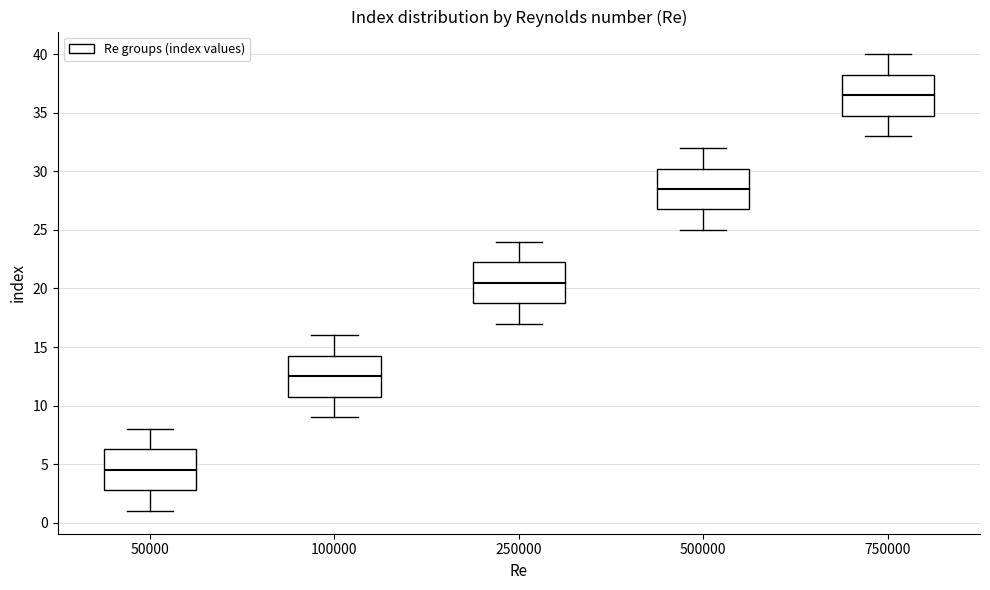

Where does the lower whisker of the box at x = 250000 end on the y-axis? The values are not printed on the chart, so give them approximately, as read against the axis.

17.0